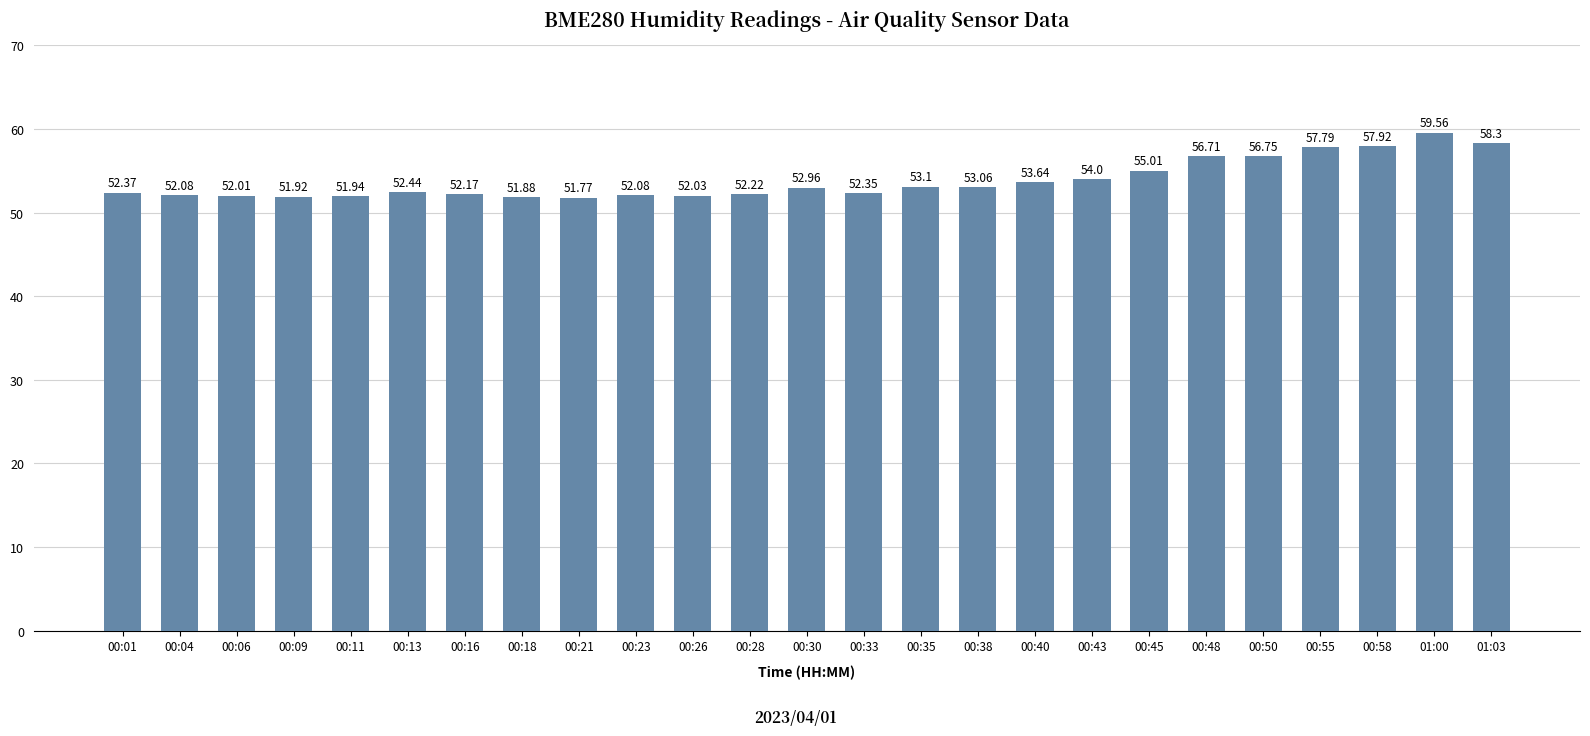

Where does the data first go above 52?

00:01